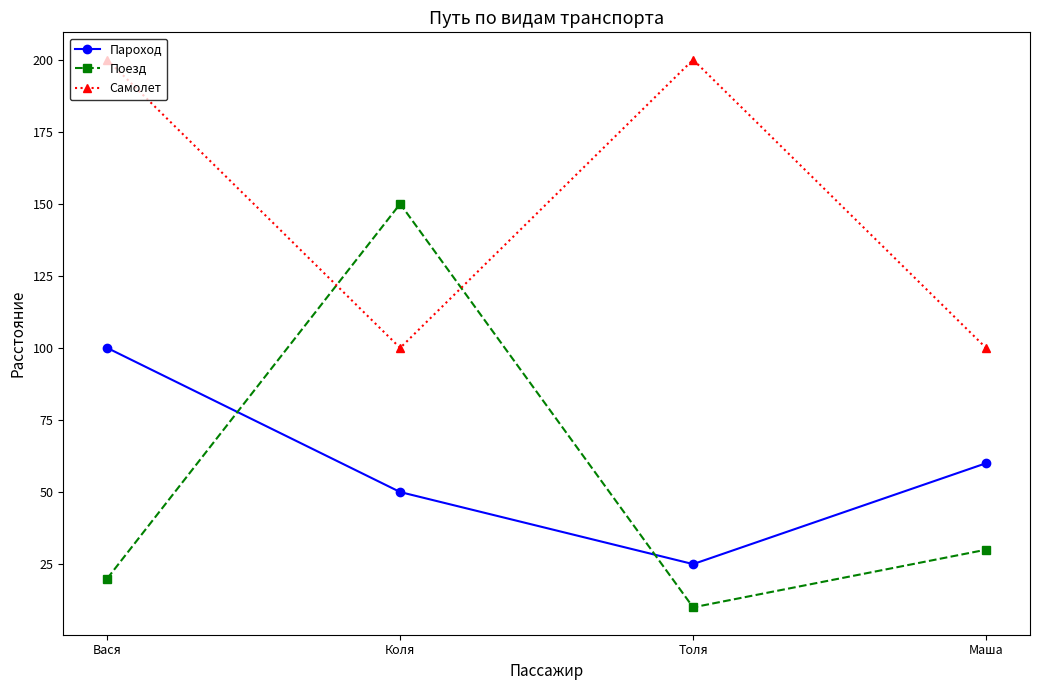

What are all the series names shown in the legend?

Пароход, Поезд, Самолет